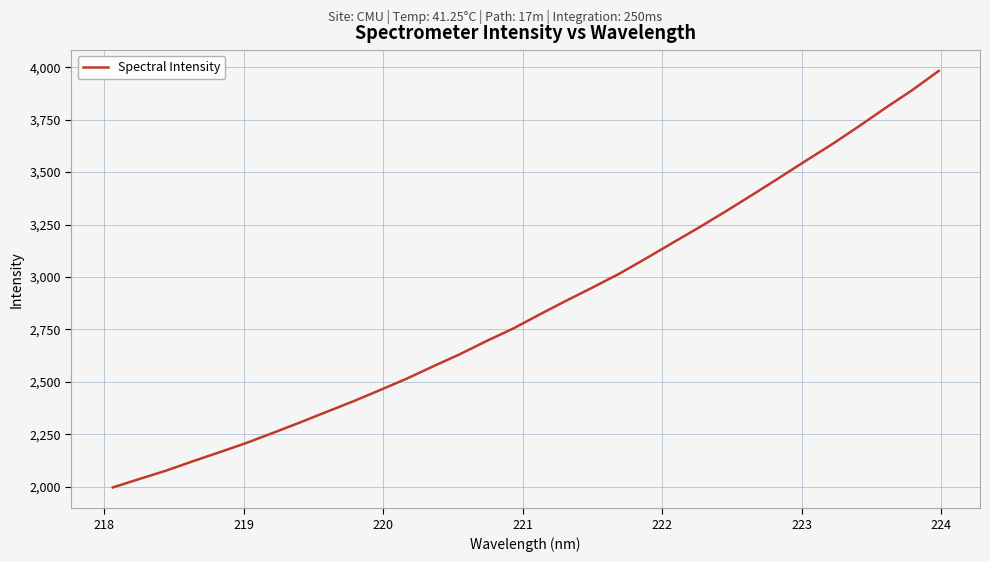

True or false: the data has more than 0 interior local peaks.

False